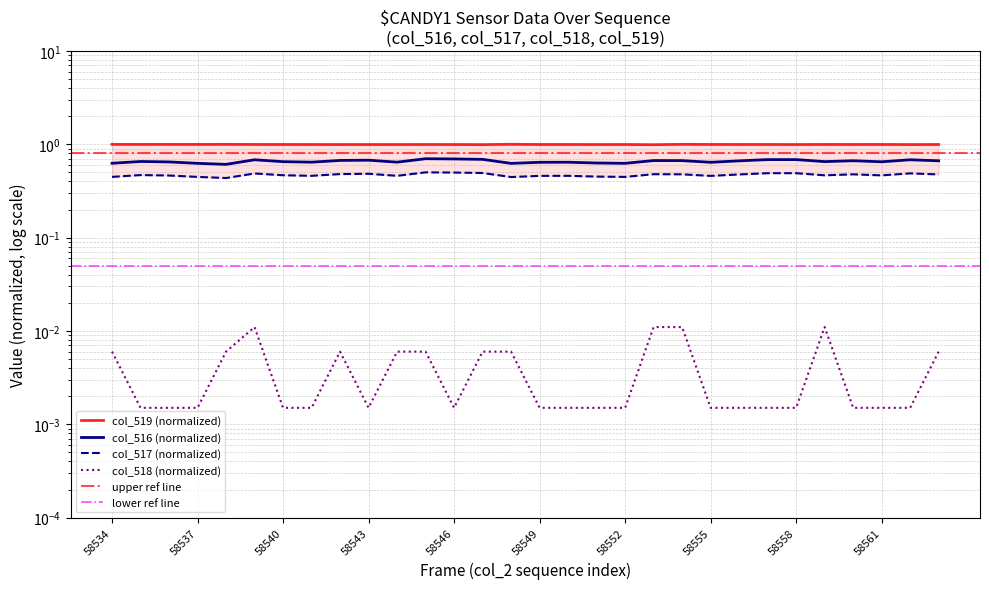

What are all the series names shown in the legend?

col_516, col_517, col_518, col_519